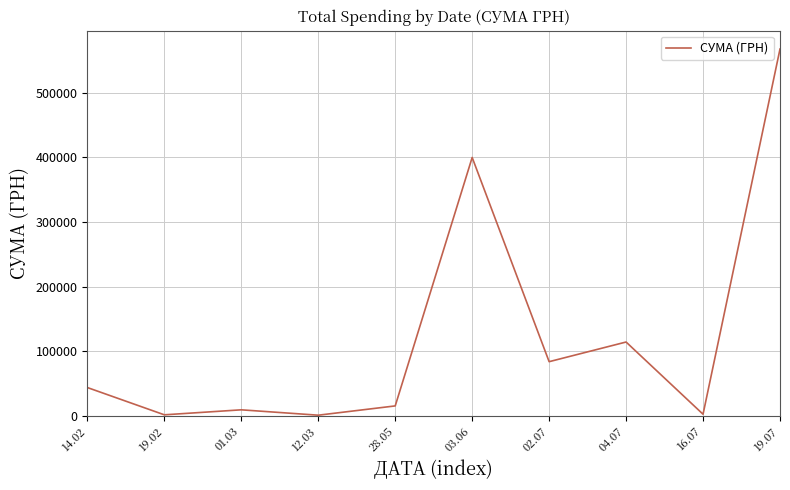

What is the maximum value shown in the chart?

567590.1